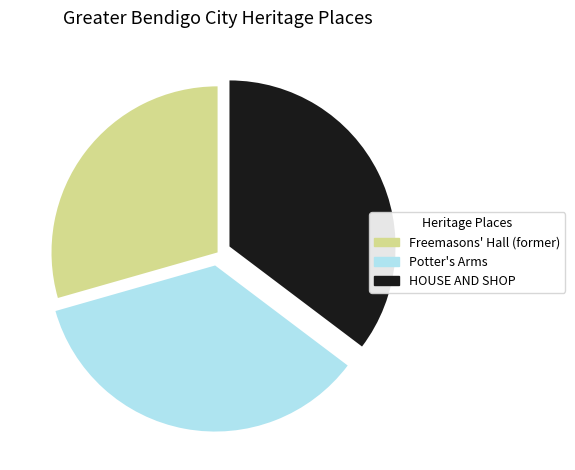

Approximately how many times larger is the value at HOUSE AND SHOP compared to Potter's Arms?

1.0